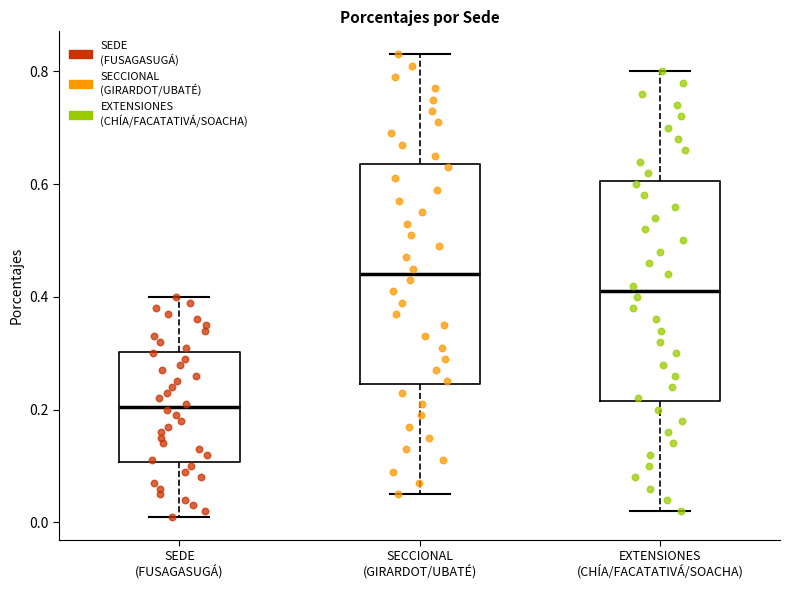

Which box's median line is the highest?

SECCIONAL (GIRARDOT/UBATÉ)